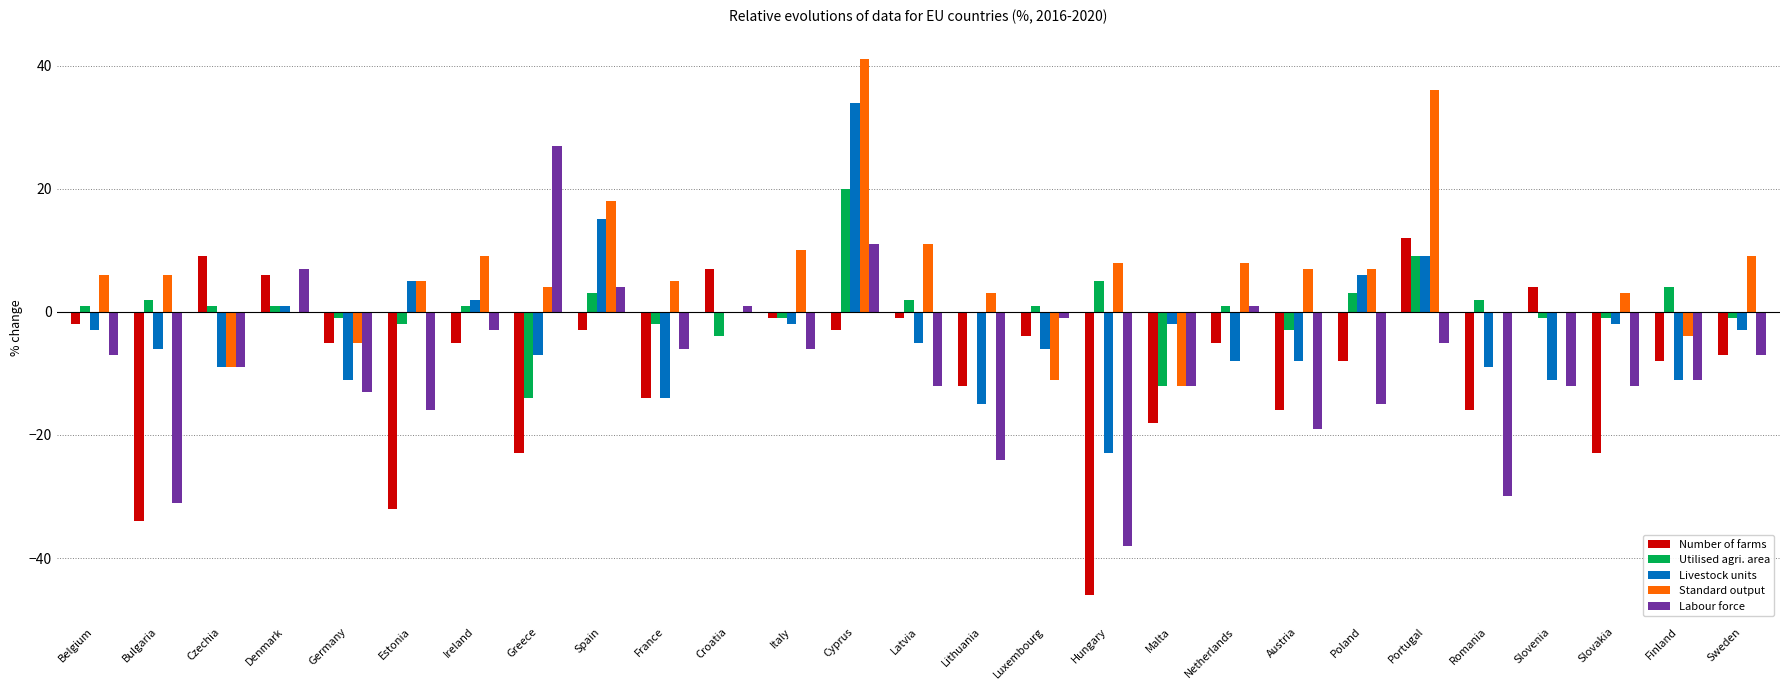

Is it true that Livestock units equals -8 at Netherlands?

True